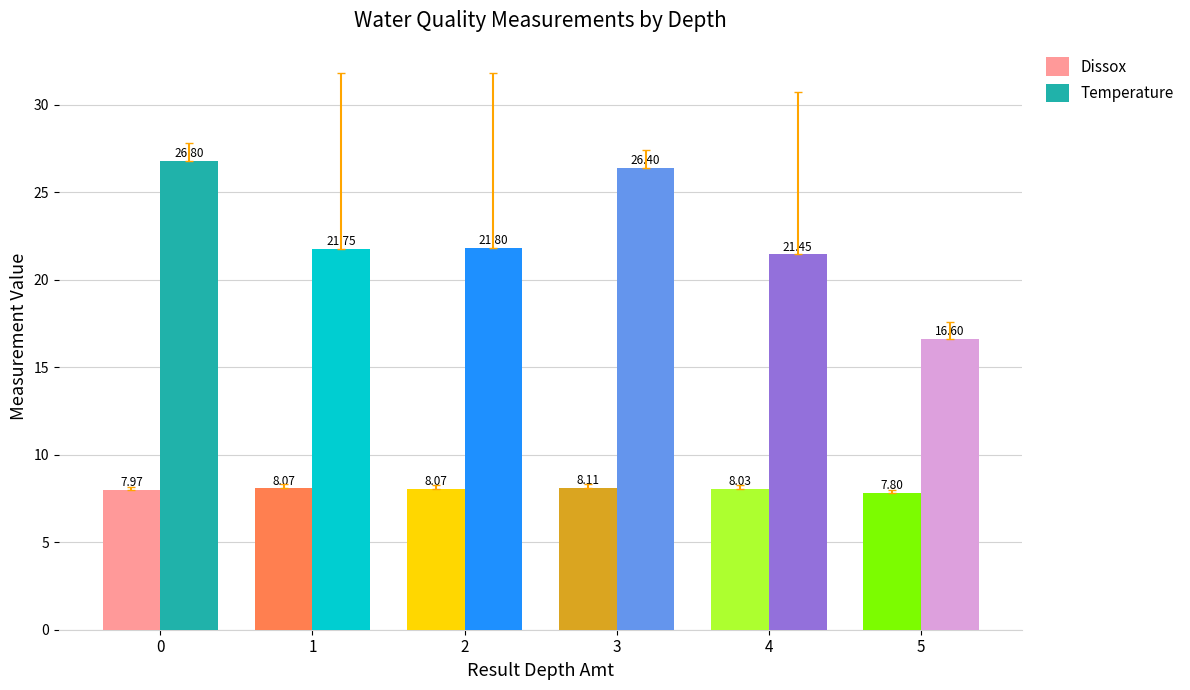

What is the value of the Dissox bar at the 1st from the left?

8.0